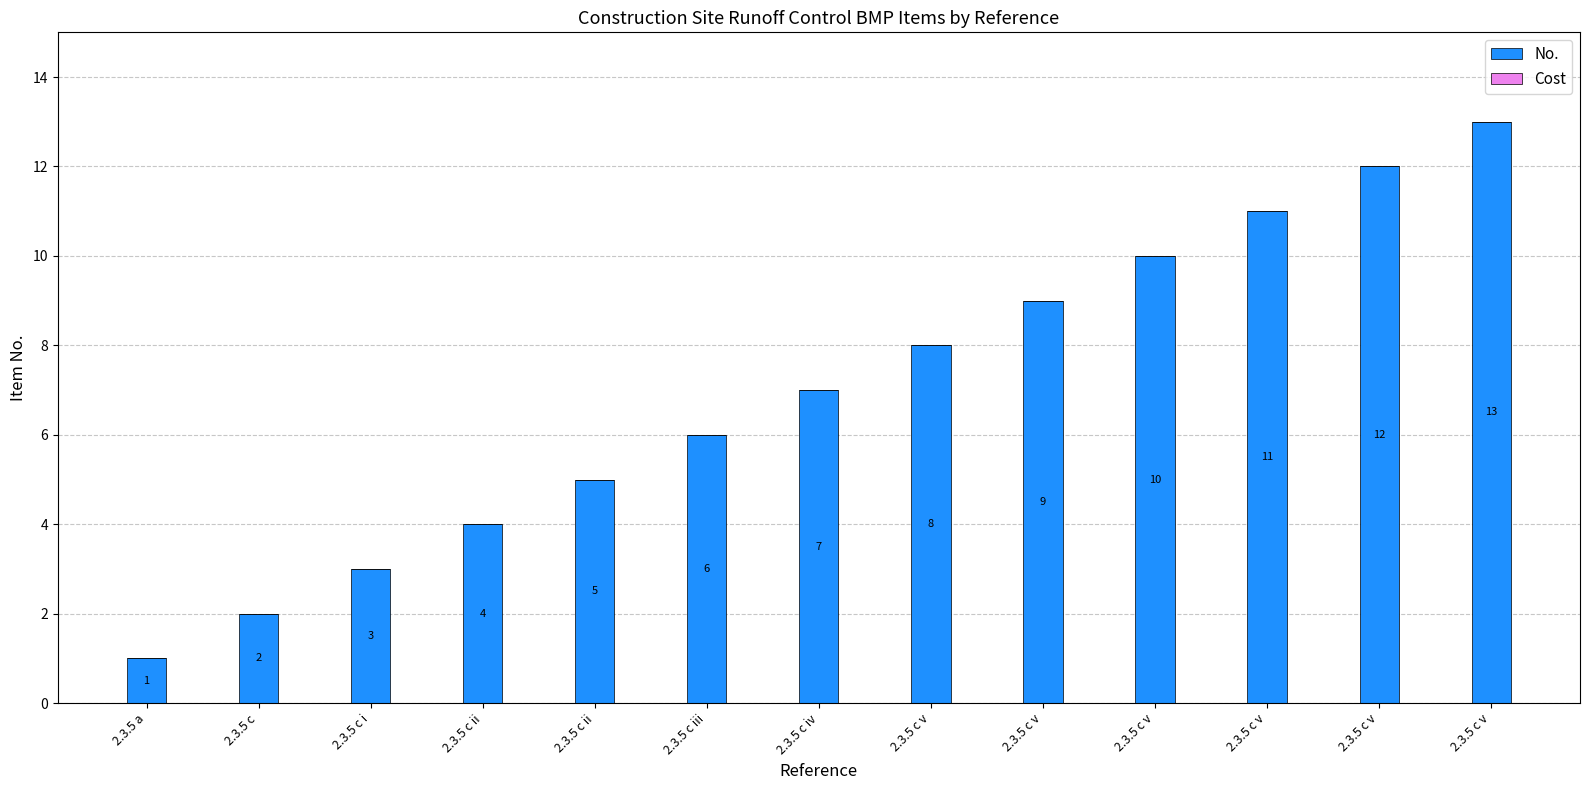

What is the label of the 5th bar from the right?

2.3.5 c v